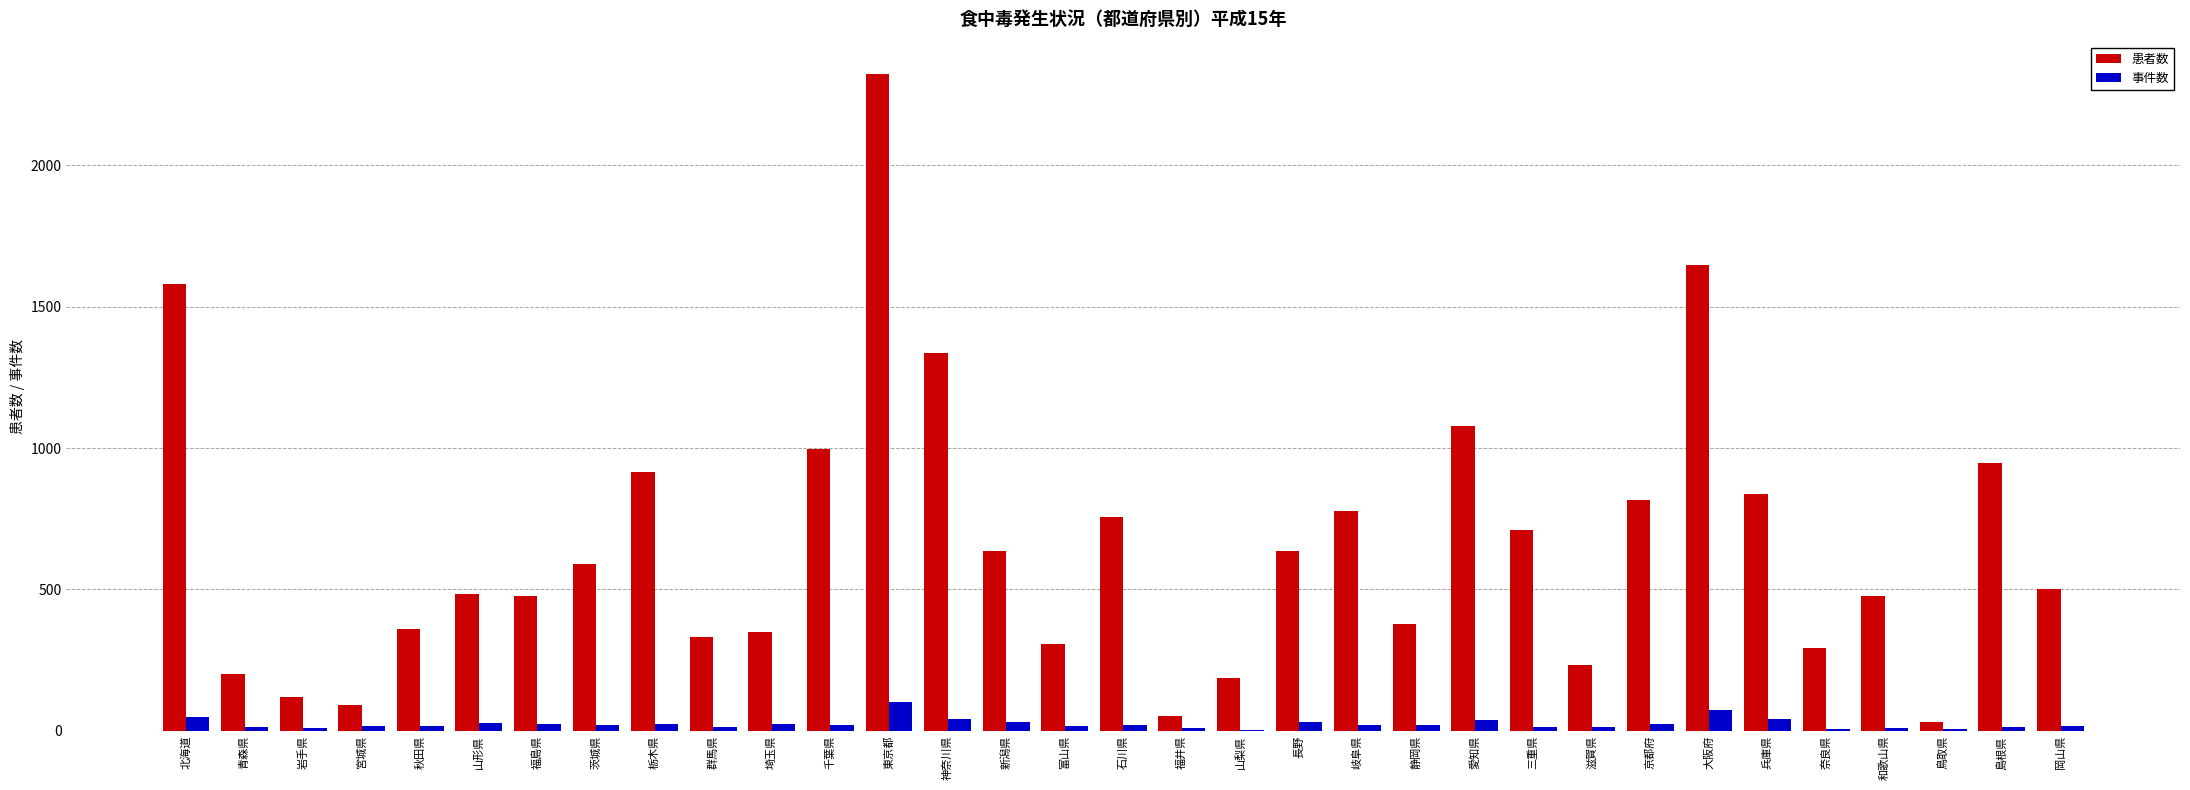

Which series has the largest total across all categories?

患者数